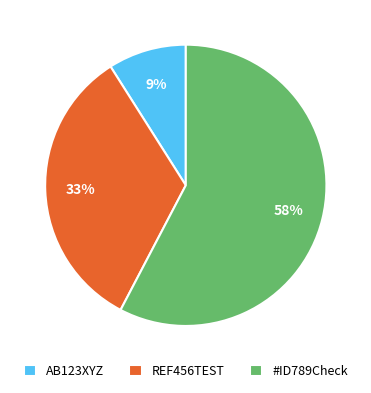

Is there a majority slice in this chart?

Yes